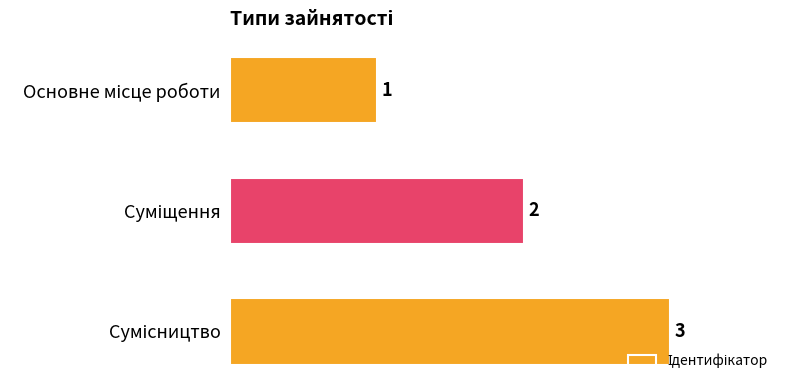

How many values are between 1 and 3?

3